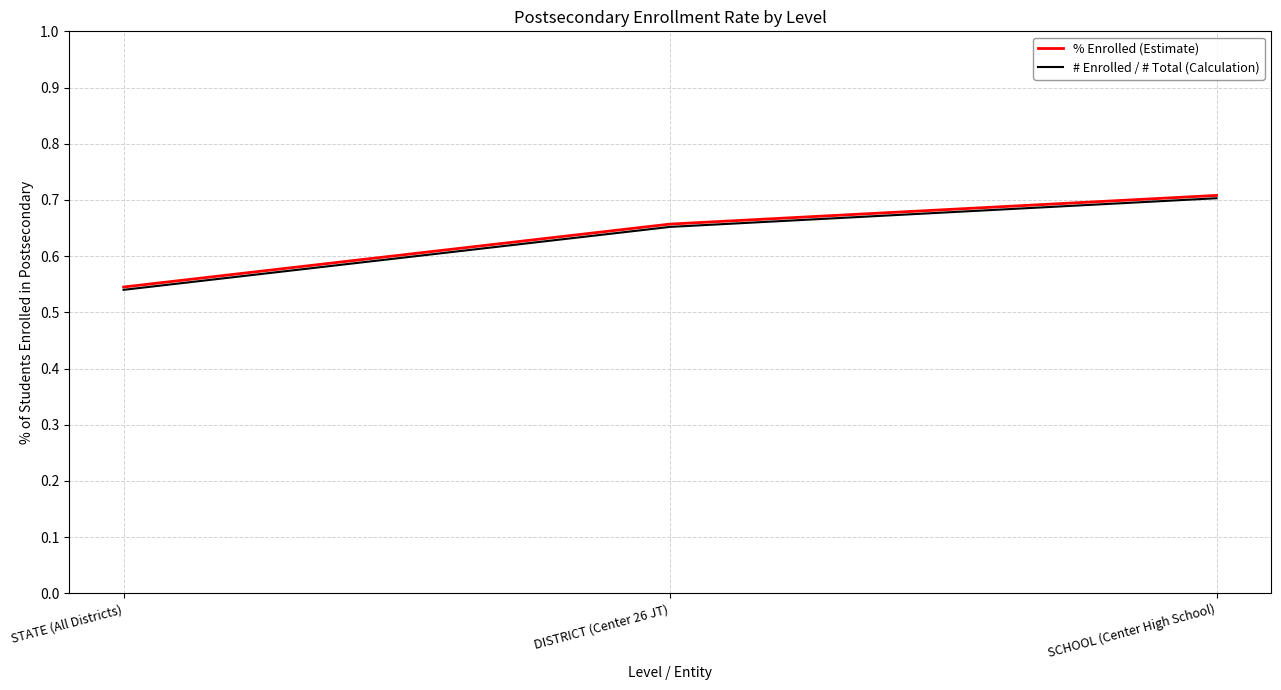

List the labels in order of % Enrolled (Estimate) value, smallest first.

STATE (All Districts), DISTRICT (Center 26 JT), SCHOOL (Center High School)